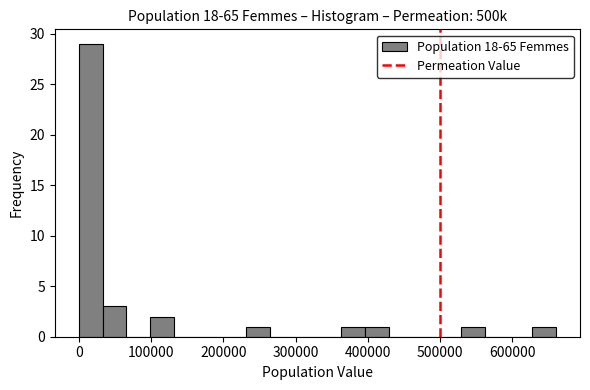

Read against the x-axis, roughly where is the centre of the tallest bar?

20000